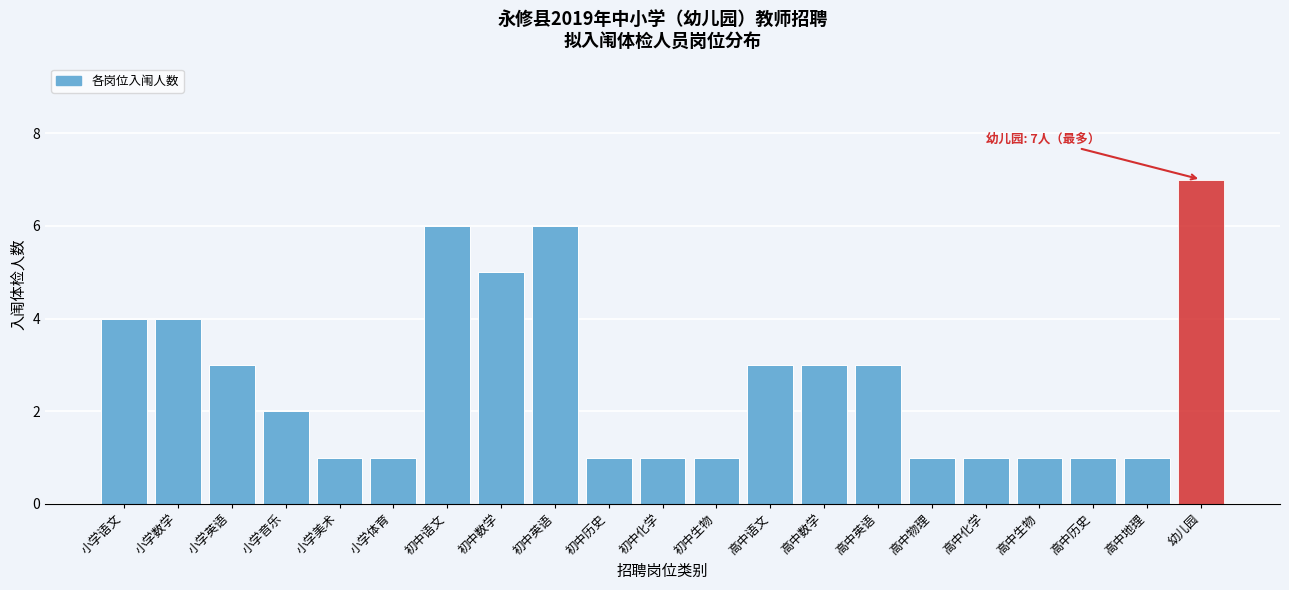

Reading left to right, extract all data points from this chart.

小学语文=4	小学数学=4	小学英语=3	小学音乐=2	小学美术=1	小学体育=1	初中语文=6	初中数学=5	初中英语=6	初中历史=1	初中化学=1	初中生物=1	高中语文=3	高中数学=3	高中英语=3	高中物理=1	高中化学=1	高中生物=1	高中历史=1	高中地理=1	幼儿园=7